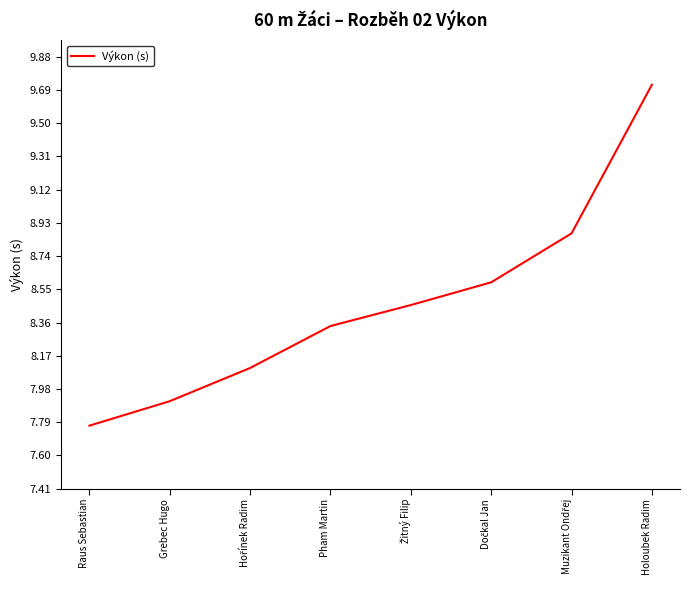

What value does the data have at Holoubek Radim?

9.7